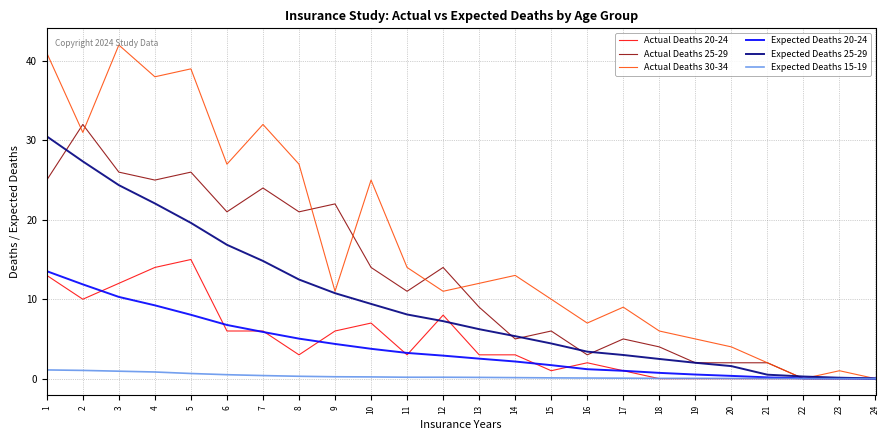

The value of Expected Deaths 20-24 at 6 is 9.3. True or false?

False